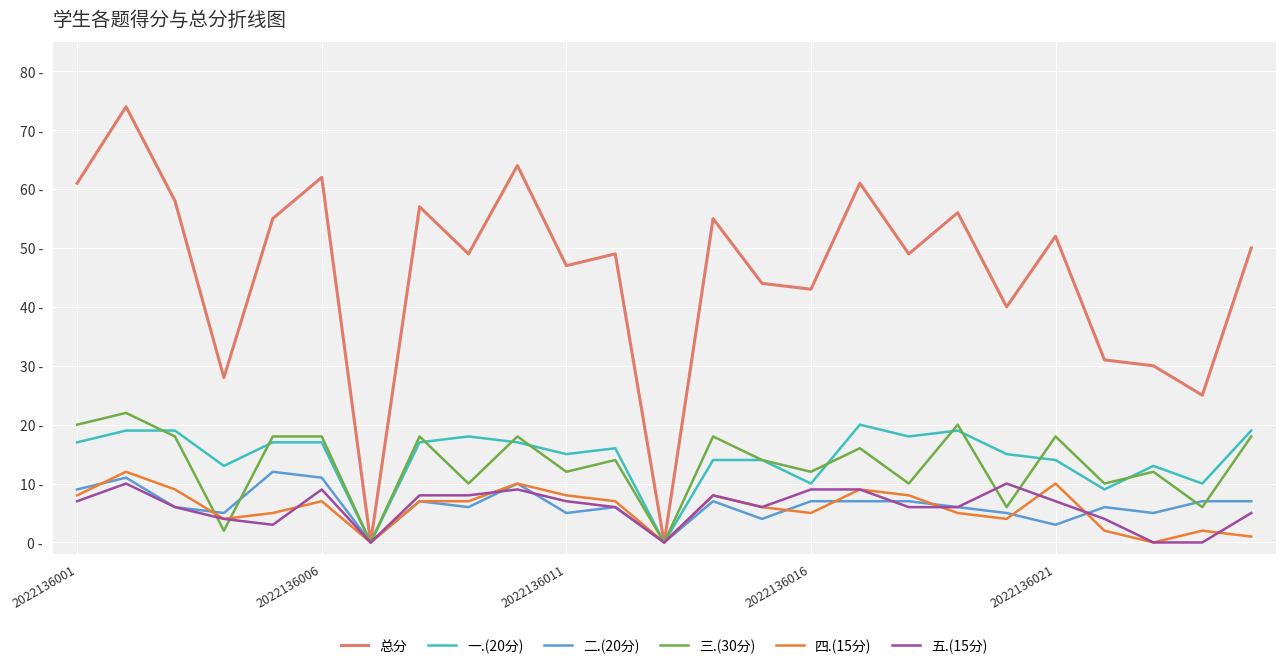

Is this an area chart (filled region under the line)?

No